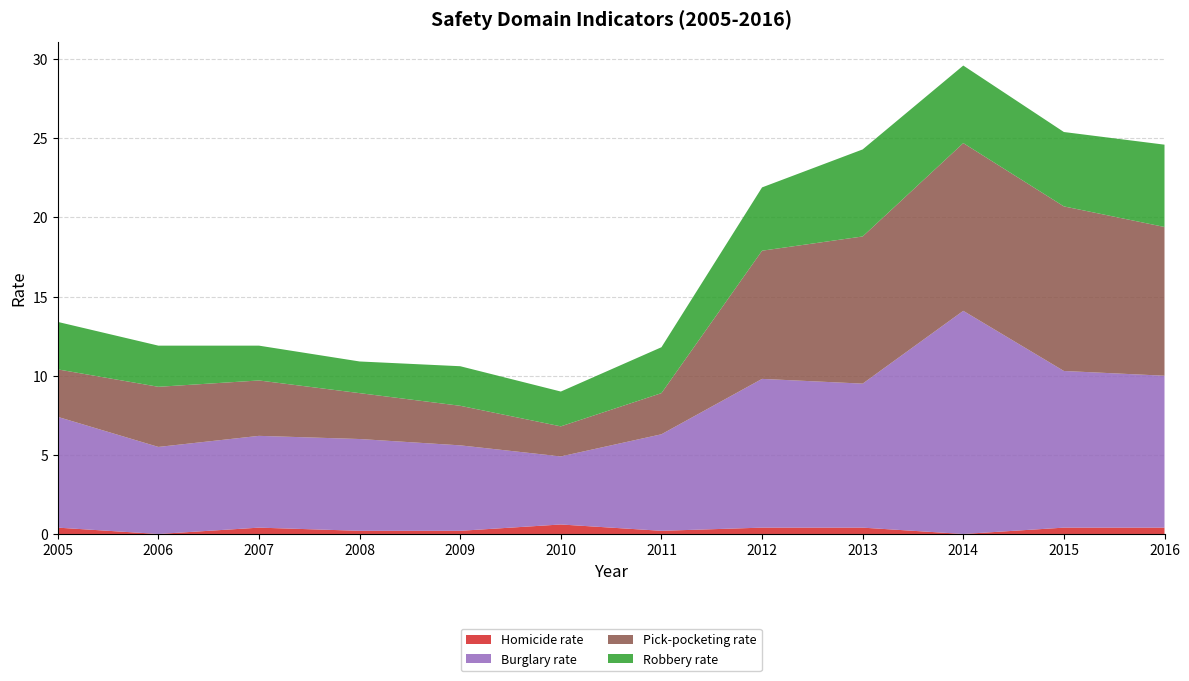

Reading right to left, what are all the values shown in this chart?

Homicide rate: 0.4	0.4	0.0	0.4	0.4	0.2	0.6	0.2	0.2	0.4	0.0	0.4
Burglary rate: 9.6	9.9	14.1	9.1	9.4	6.1	4.3	5.4	5.8	5.8	5.5	7.0
Pick-pocketing rate: 9.4	10.4	10.6	9.3	8.1	2.6	1.9	2.5	2.9	3.5	3.8	3.0
Robbery rate: 5.2	4.7	4.9	5.5	4.0	2.9	2.2	2.5	2.0	2.2	2.6	3.0